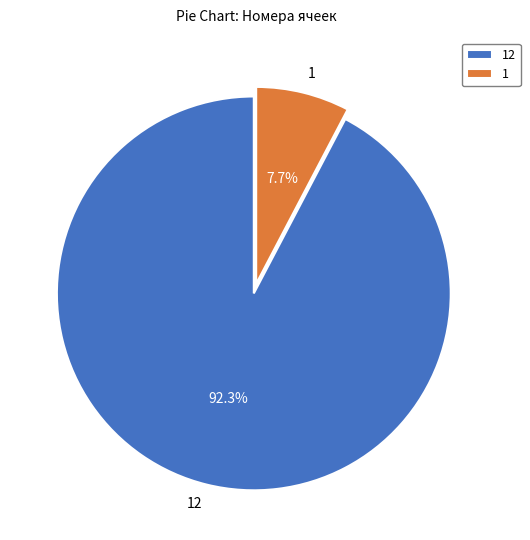

How many slices are in this pie chart?

2